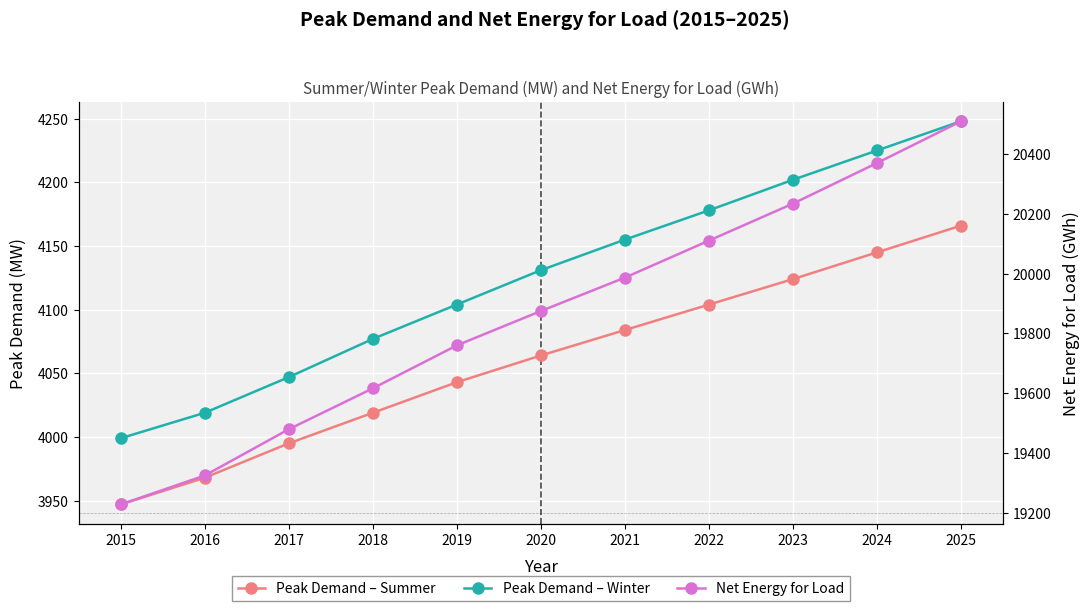

What is the difference between the second highest and minimum values in the Net Energy for Load series?

1144